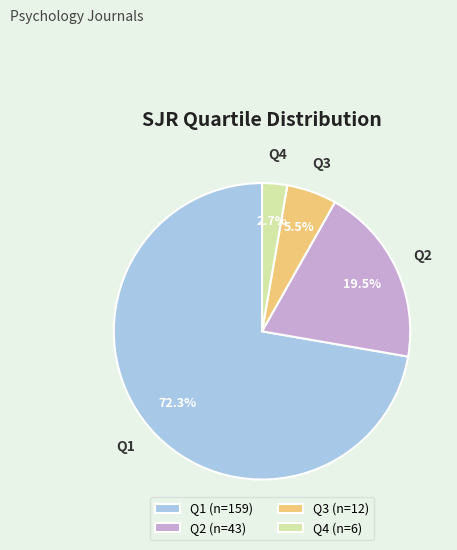

Which slice is the largest?

Q1